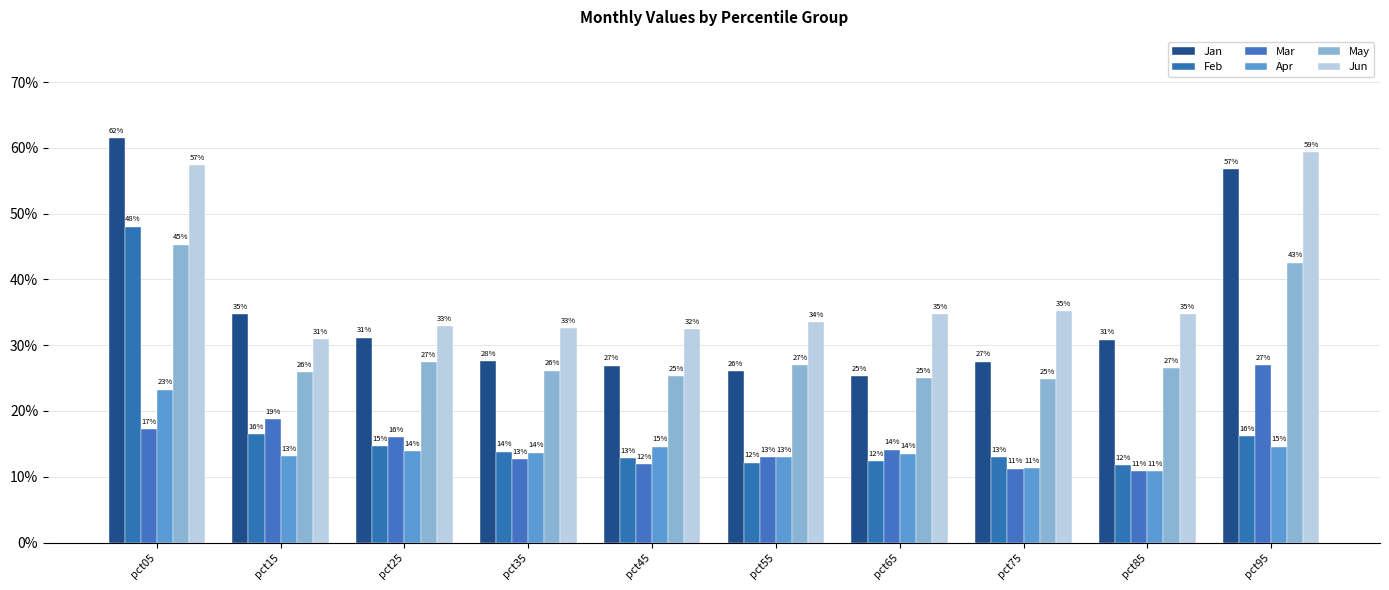

What is the value of the Jan bar at the 4th from the left?

0.3